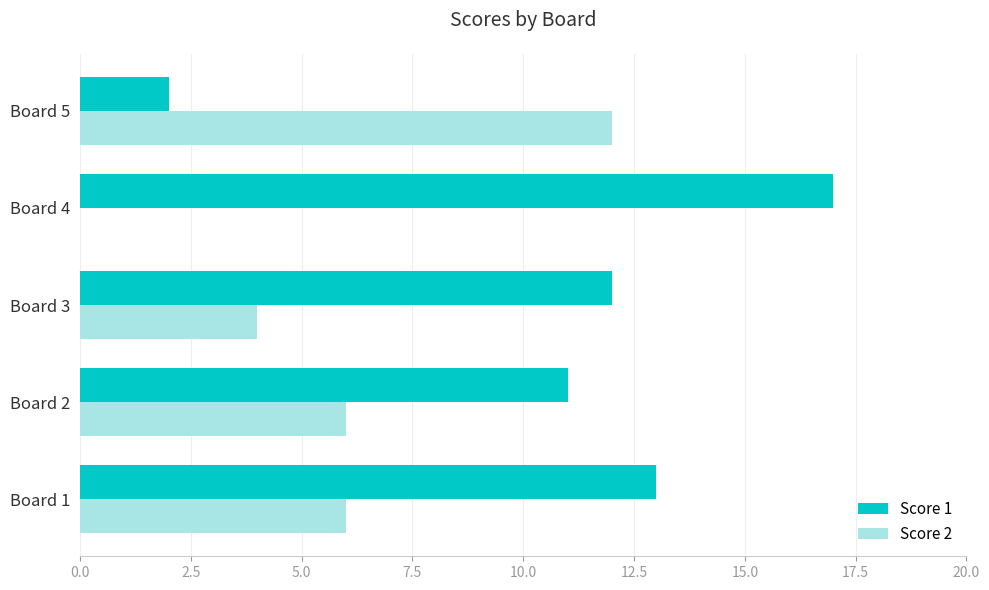

At which label does Score 2 reach its peak?

Board 5